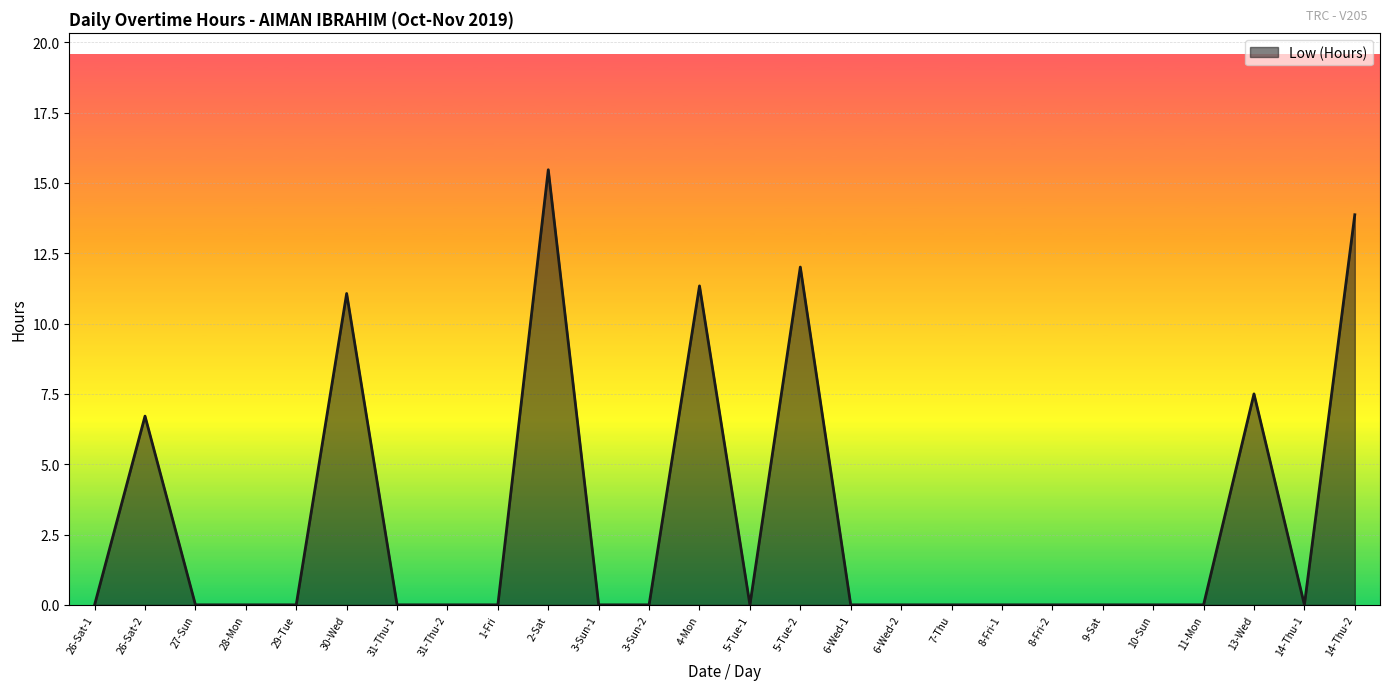

How many series are shown in this chart?

1